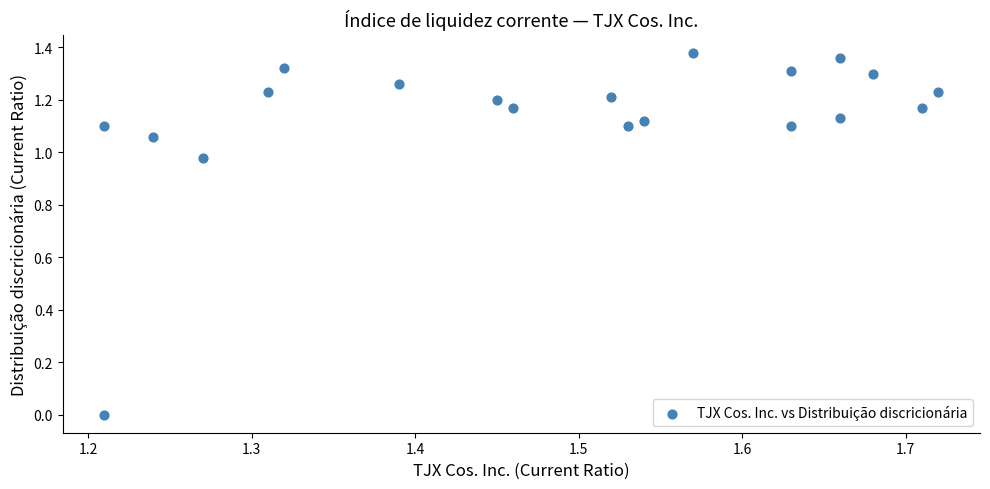

What is the range of X values (max minus min)?

0.5